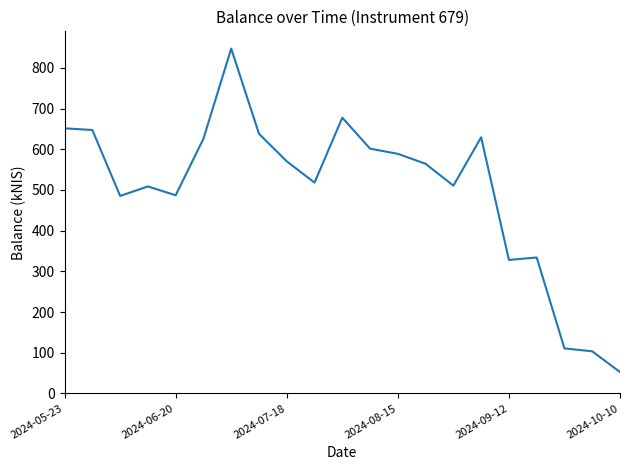

What is the minimum value shown in the chart?

52.4